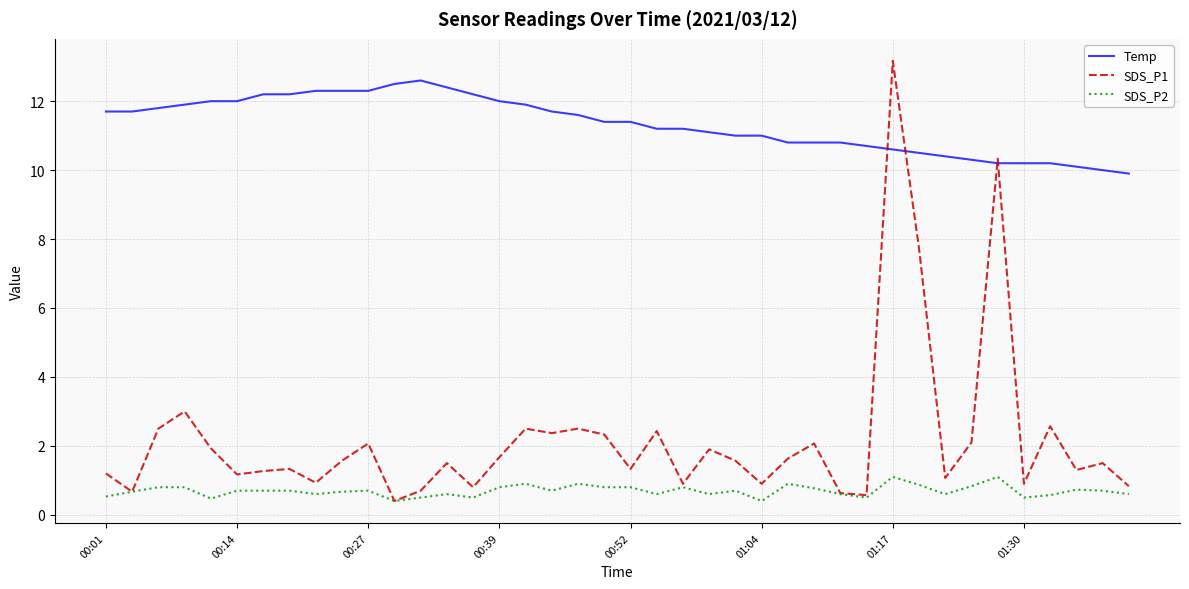

Which series has the widest spread of values?

SDS_P1